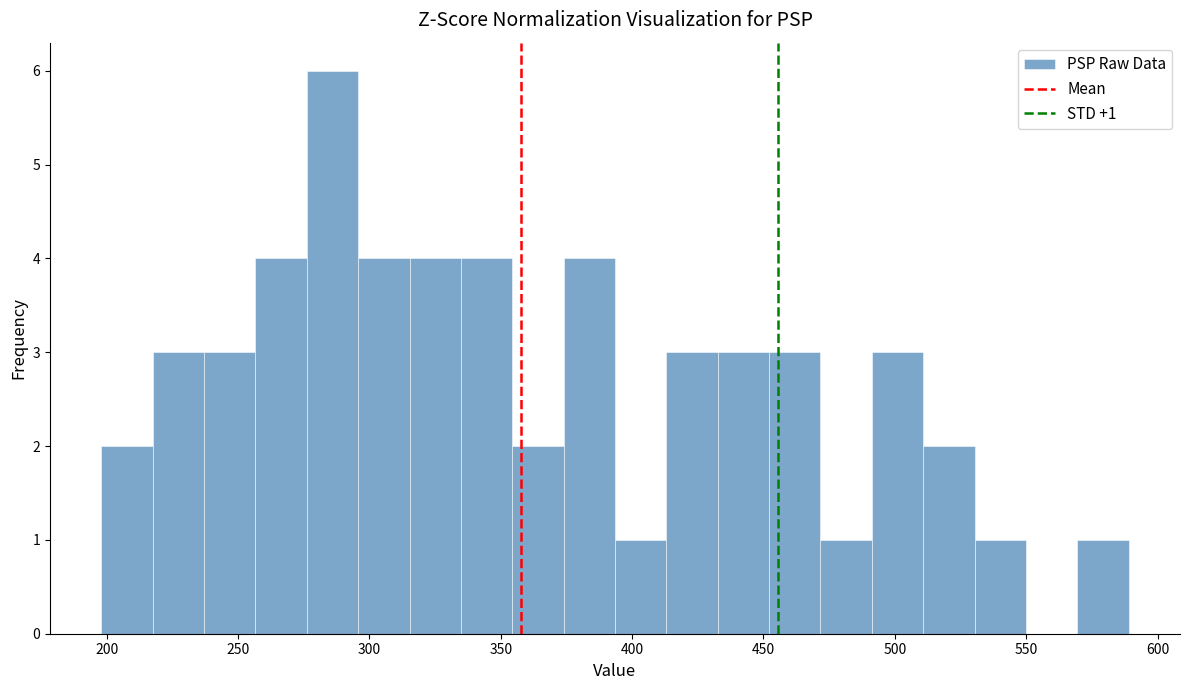

Read against the x-axis, roughly where is the centre of the tallest bar?

285